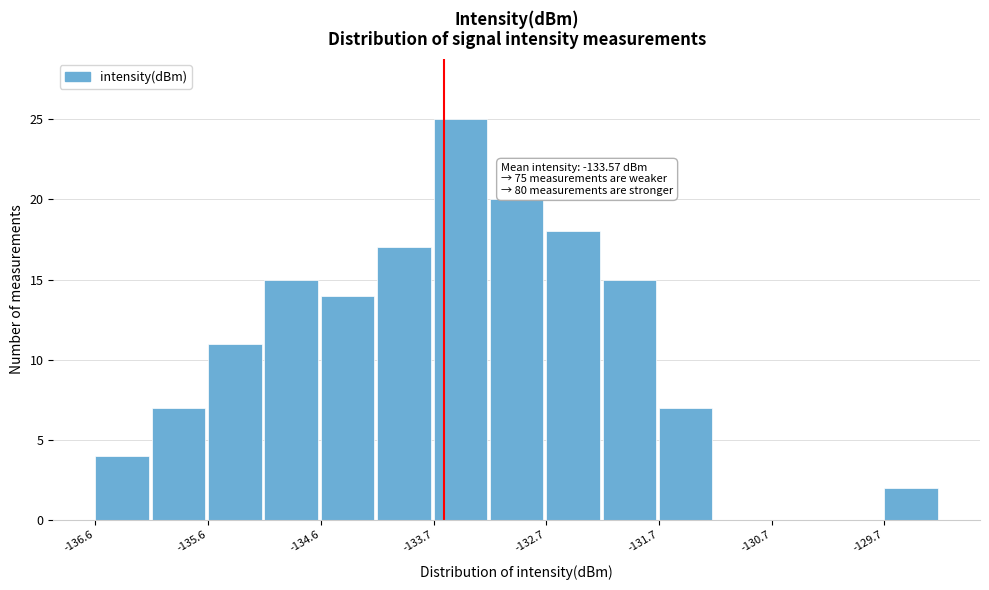

Which range on the x-axis has the tallest bar?

-133.7 to -133.2